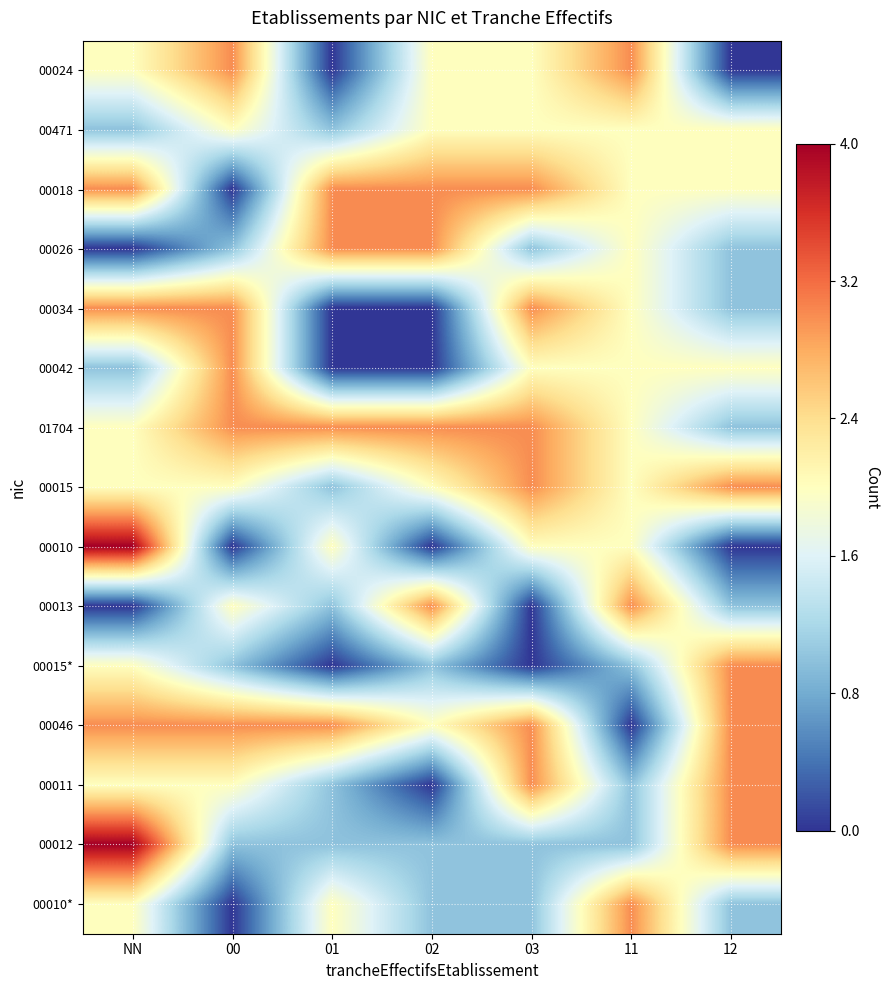

What is the total value across all series at 00?

26